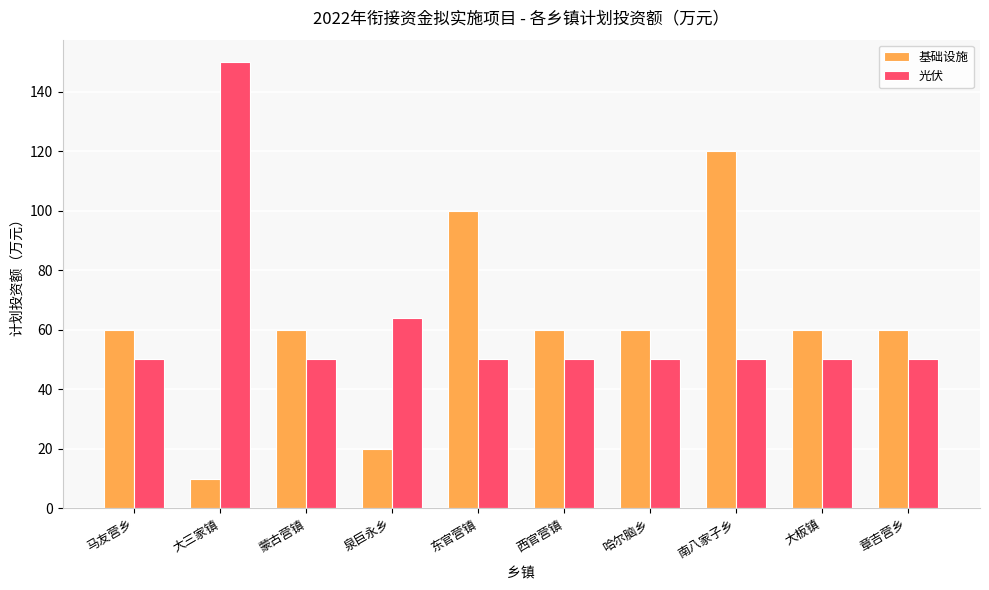

List the series in order of their peak value, highest first.

光伏, 基础设施